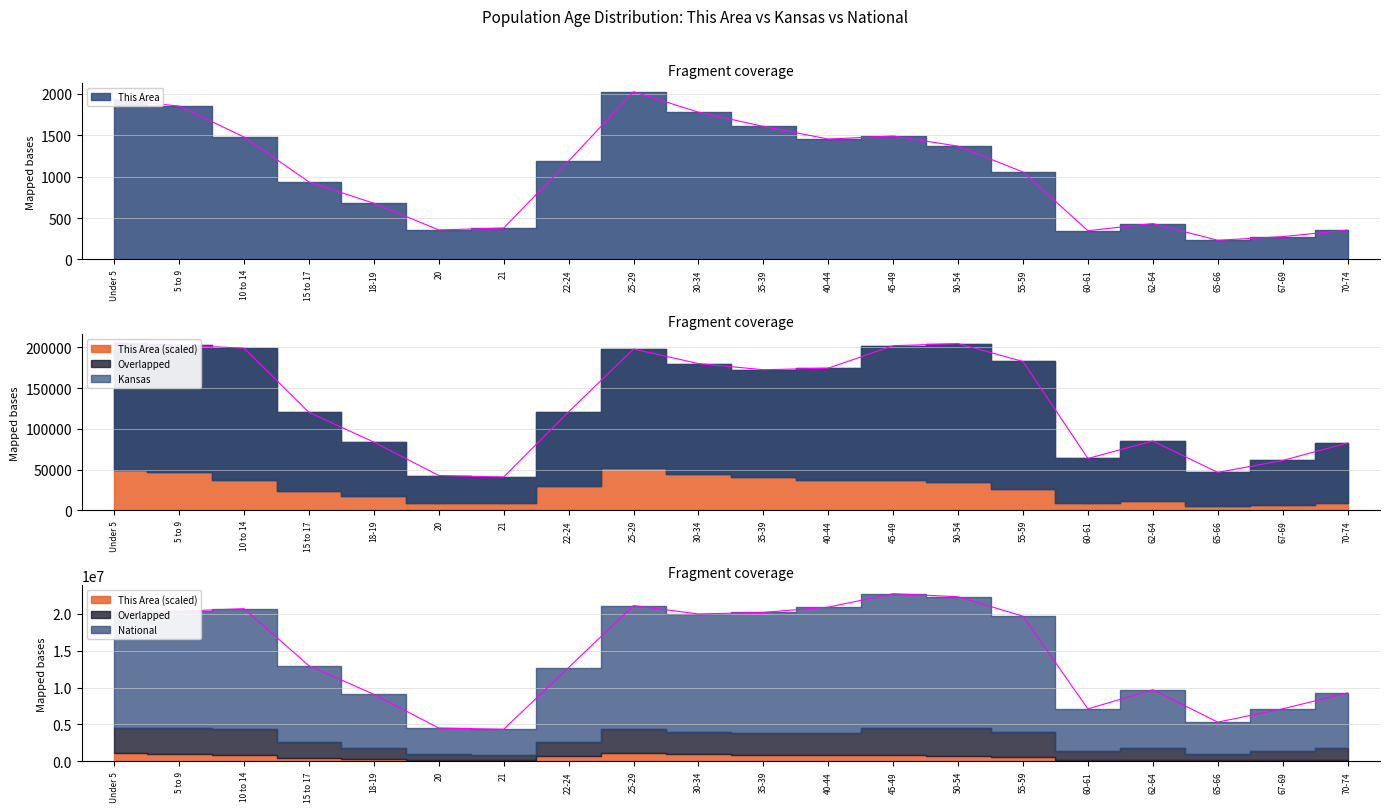

At which category is the sum across all series the highest?

45-49